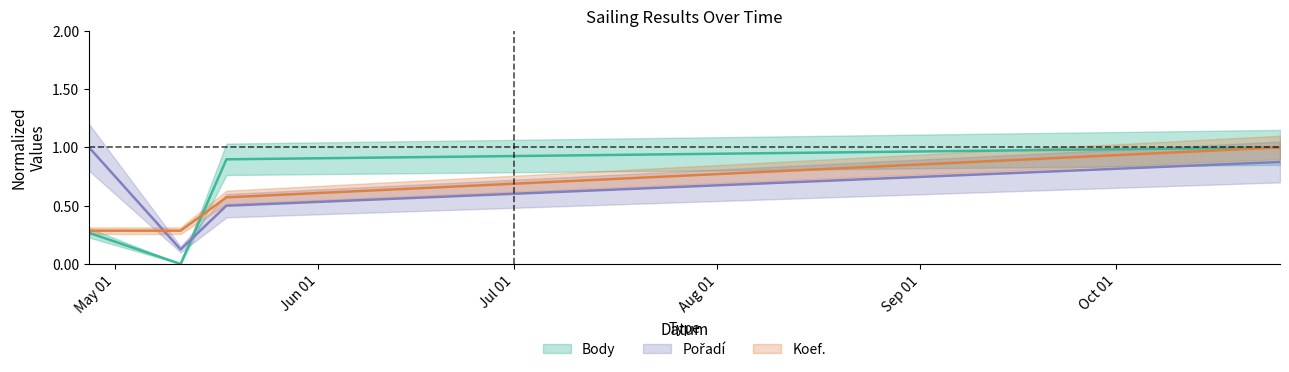

At which category does the chart reach its peak across all series?

2019-10-26